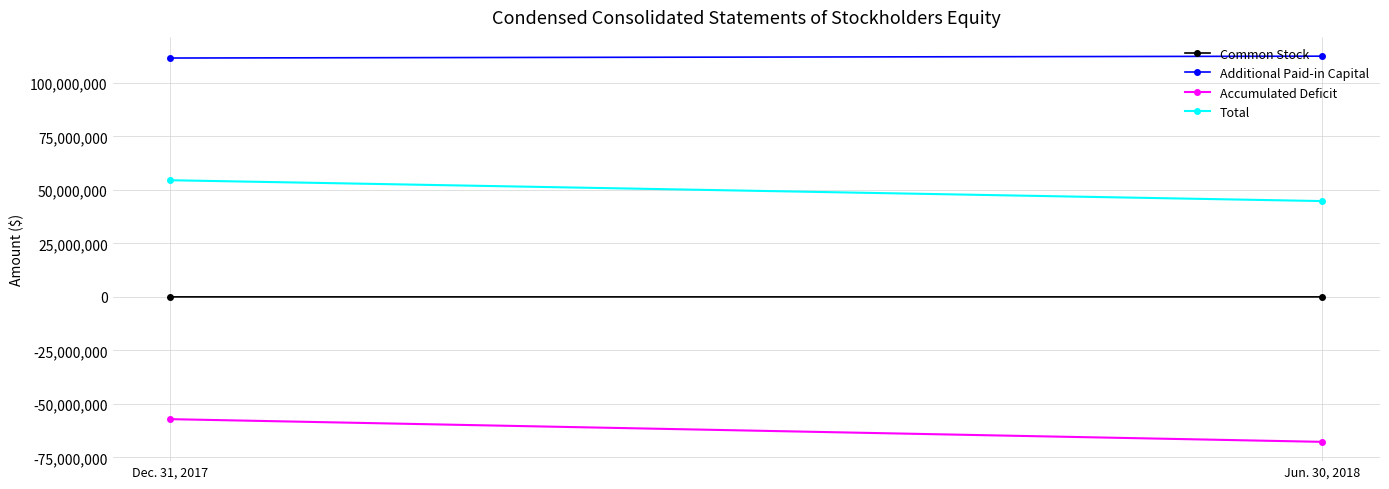

Is it true that Total equals 24639398 at Jun. 30, 2018?

False